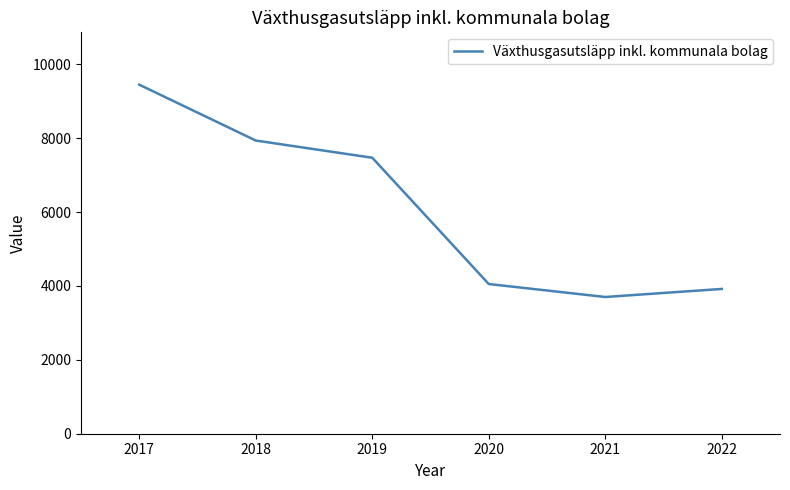

How many lines are shown in the chart?

1